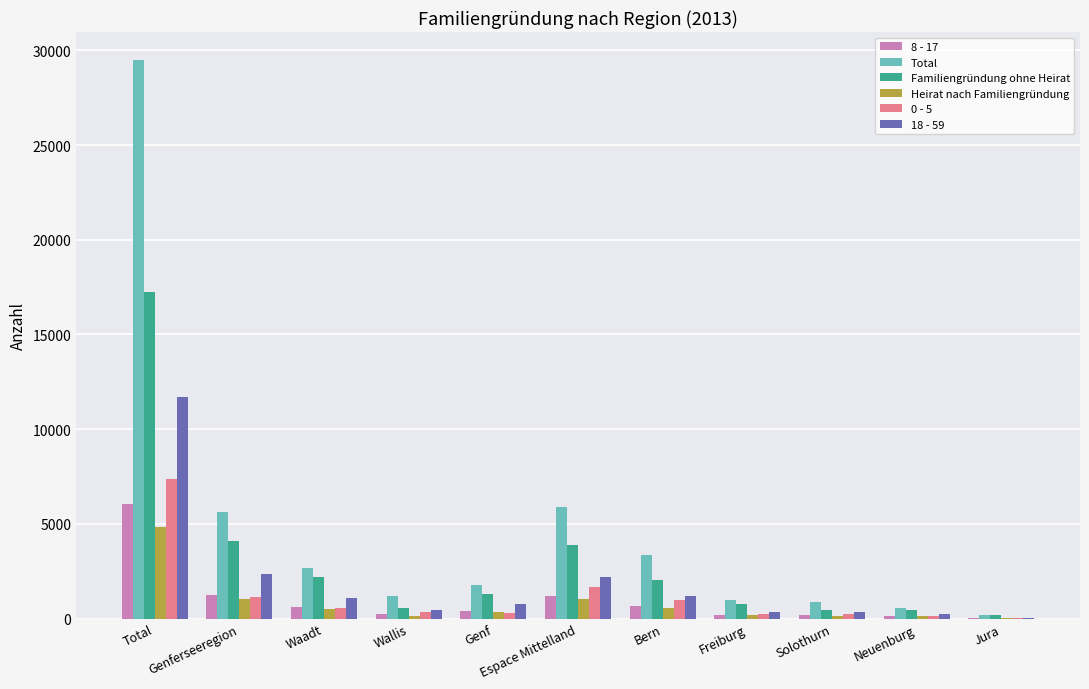

Which series changed the most between Espace Mittelland and Solothurn?

Total